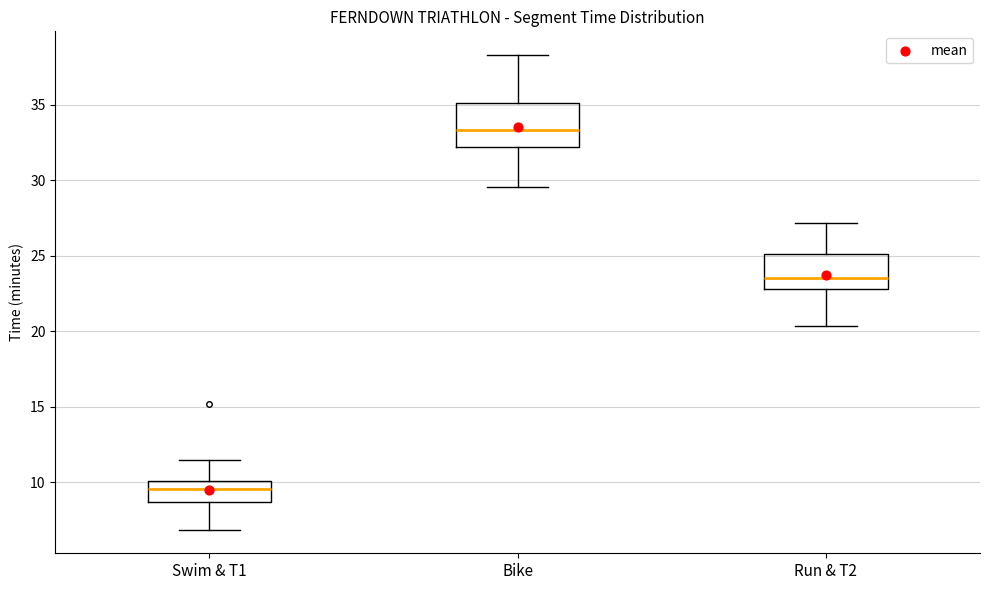

Reading left to right, read every box against the y-axis: the position of its median line, the range the box covers, and the ends of its whiskers. The values are not printed on the chart, so give them approximately, as read against the axis.

Swim & T1: median 9.5, box 8.5 to 10.0, whiskers 7.0 to 11.5
Bike: median 33.5, box 32.0 to 35.0, whiskers 29.5 to 38.5
Run & T2: median 23.5, box 23.0 to 25.0, whiskers 20.5 to 27.0